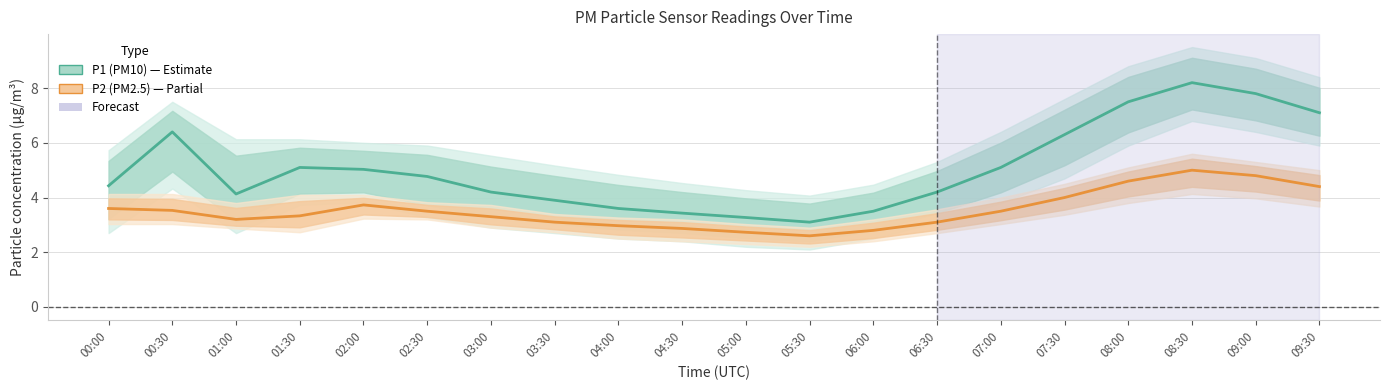

What position from the right is 03:30?

13